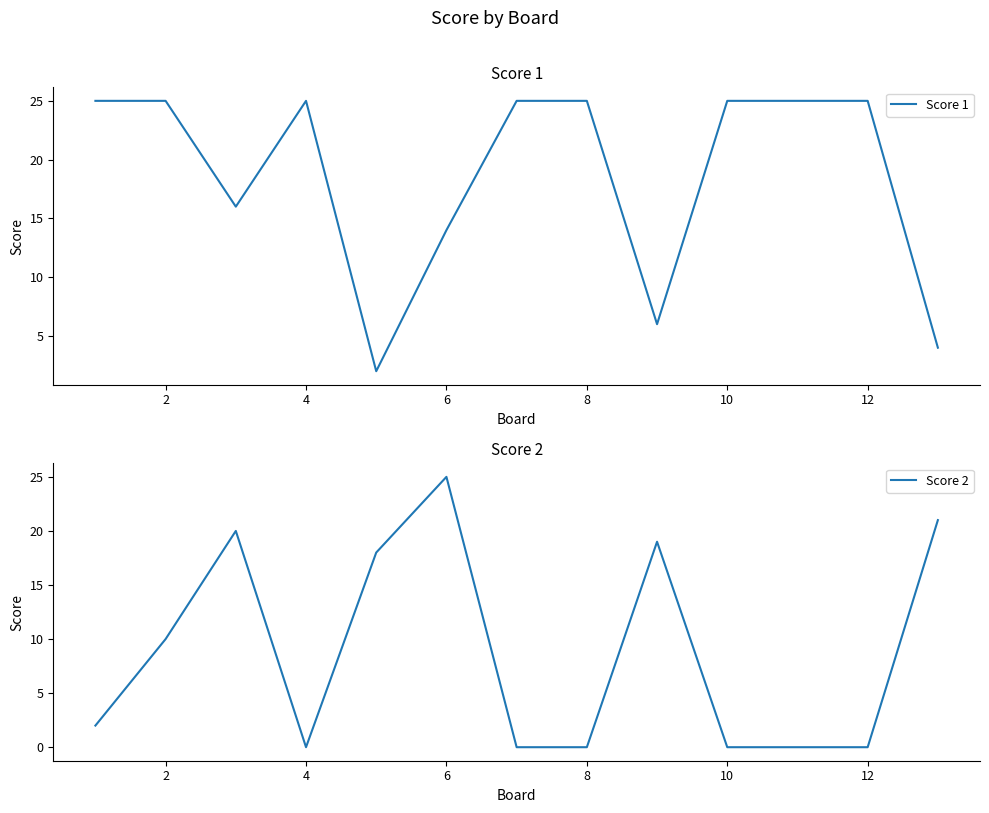

What is the difference between the second highest and minimum values in the Score 1 series?

23